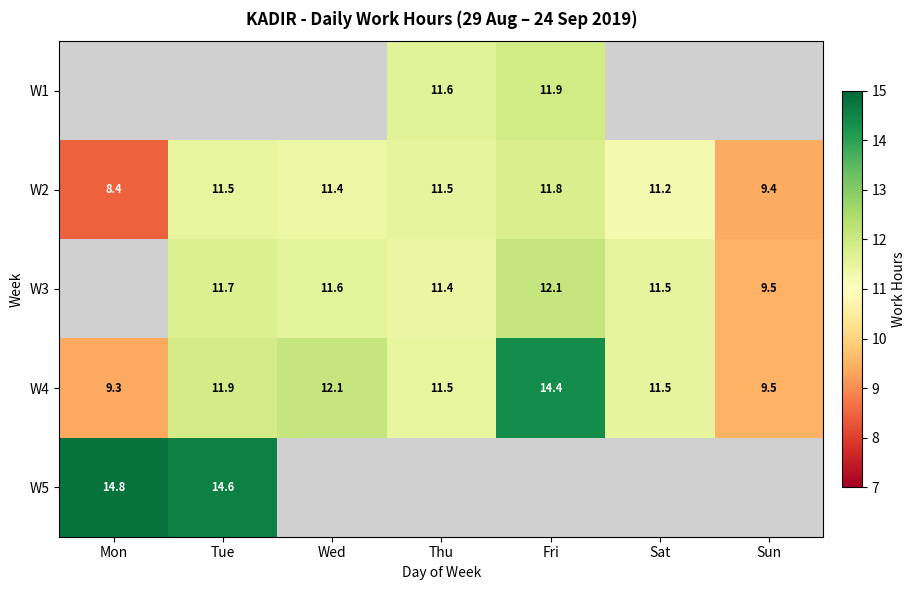

Is the value of W5 at Mon greater than the value of W2 at Mon?

Yes